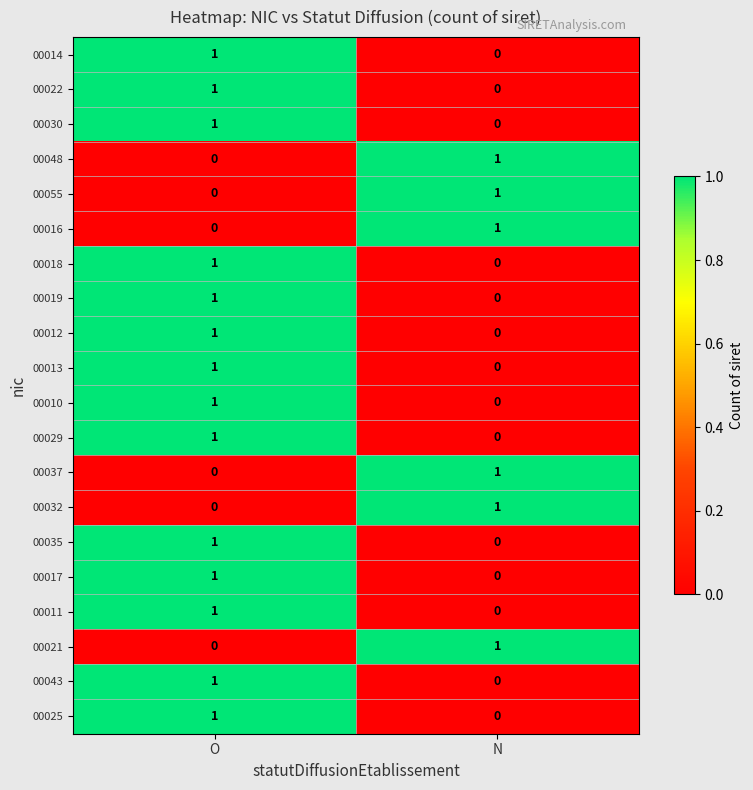

Where is 00021 nearest to the value 0?

O